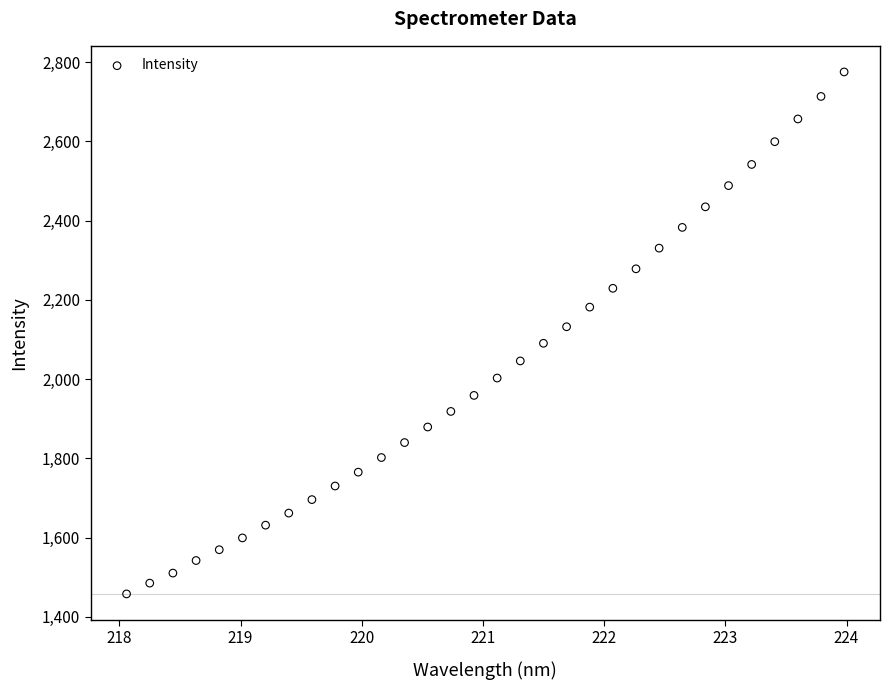

What is the range of Y values (max minus min)?

1317.2